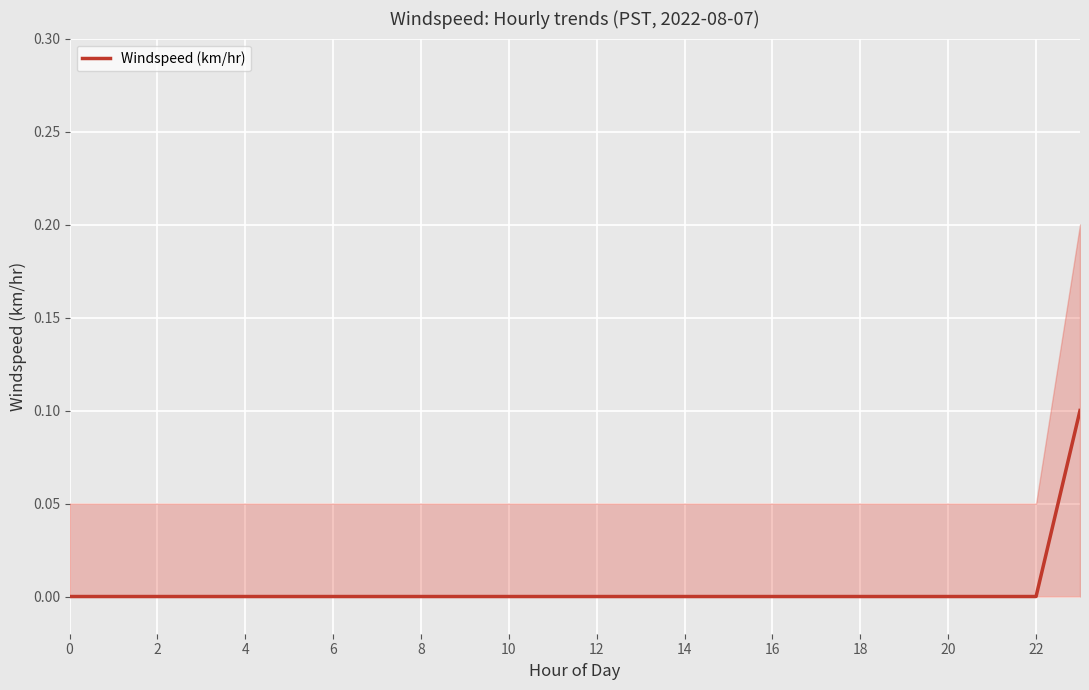

What is the maximum value shown in the chart?

0.1